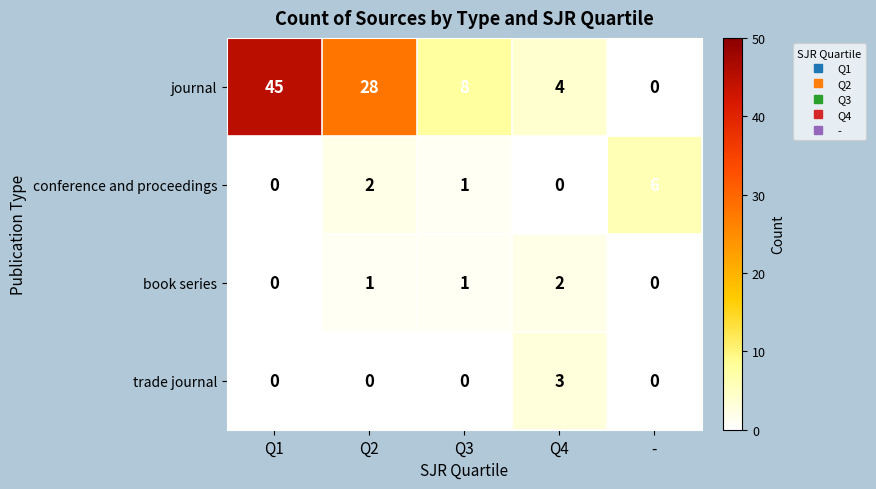

Reading left to right, extract all data points from this chart.

journal: 45	28	8	4	0
conference and proceedings: 0	2	1	0	6
book series: 0	1	1	2	0
trade journal: 0	0	0	3	0